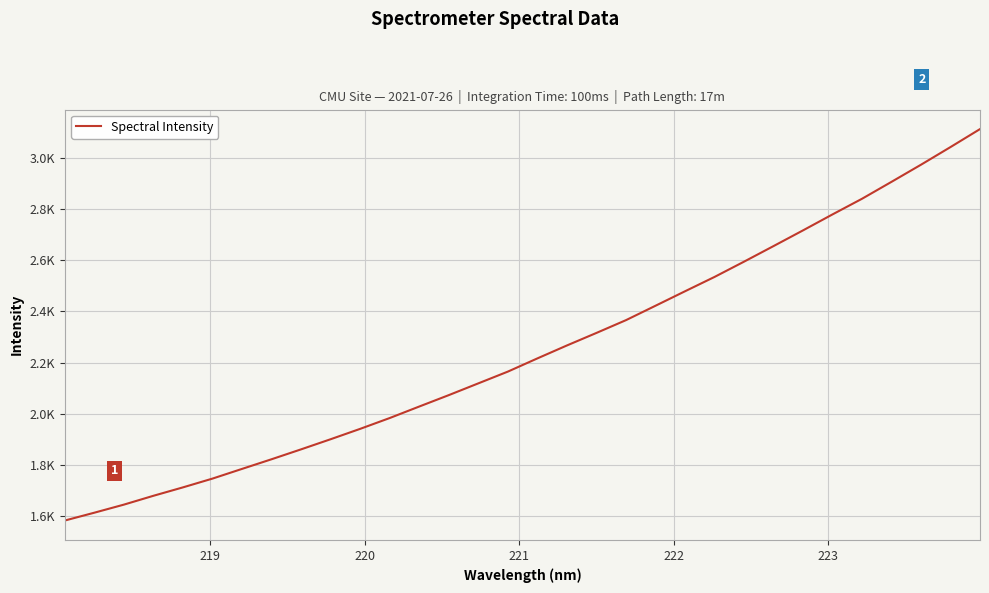

Is this an area chart (filled region under the line)?

No